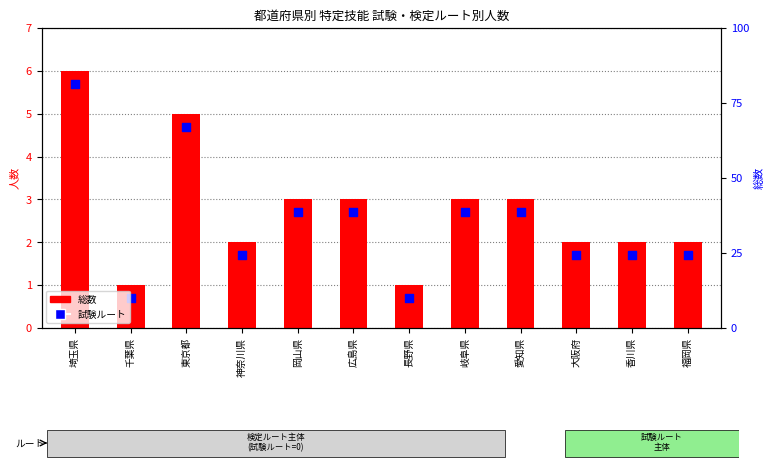

Which series reaches the minimum Y coordinate?

試験ルート